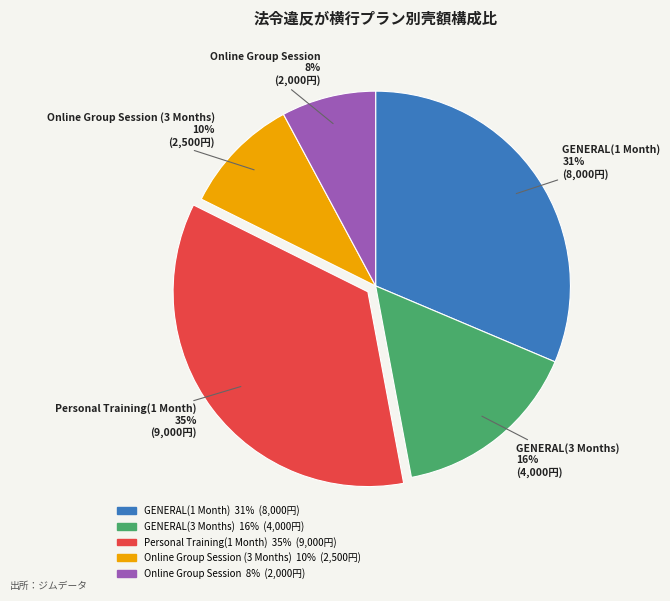

To the nearest percent, what is the average slice percentage?

20%